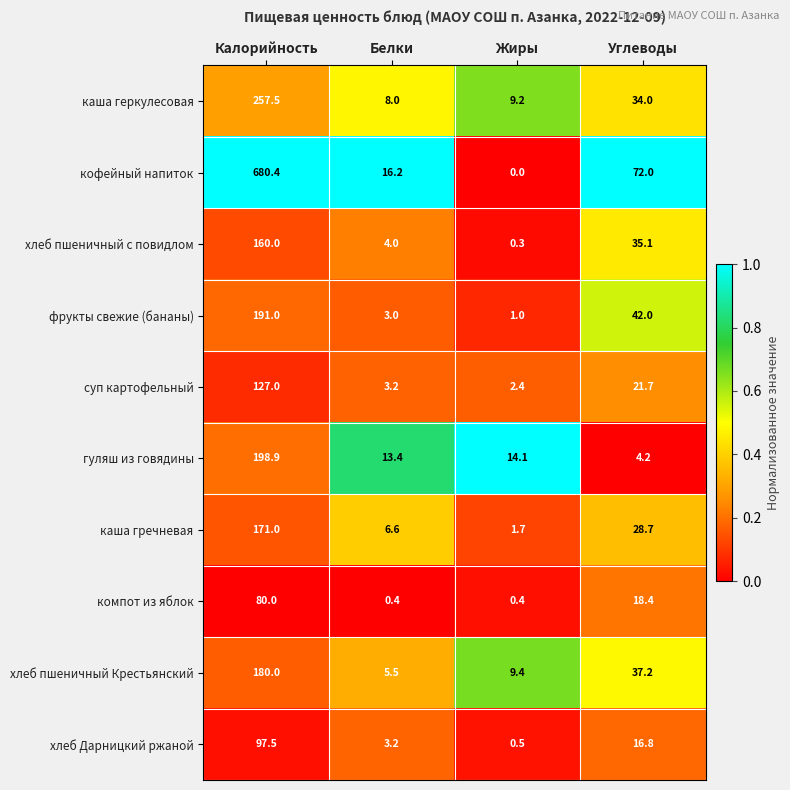

Which series changed the most between Белки and Углеводы?

кофейный напиток